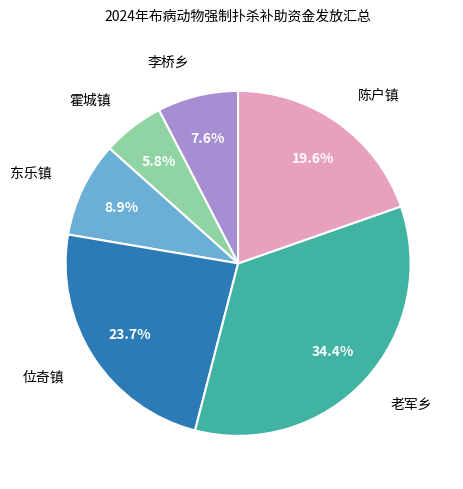

Is there a majority slice in this chart?

No